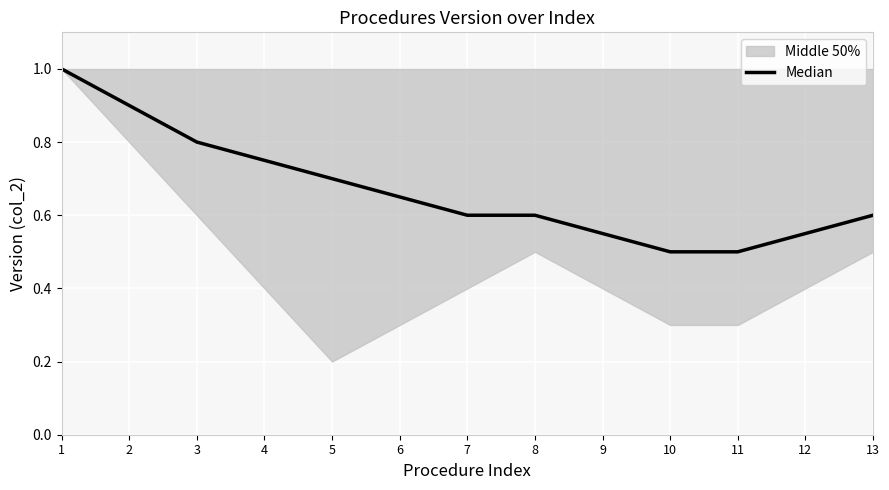

What is the value of the 5th point from the left?

0.7